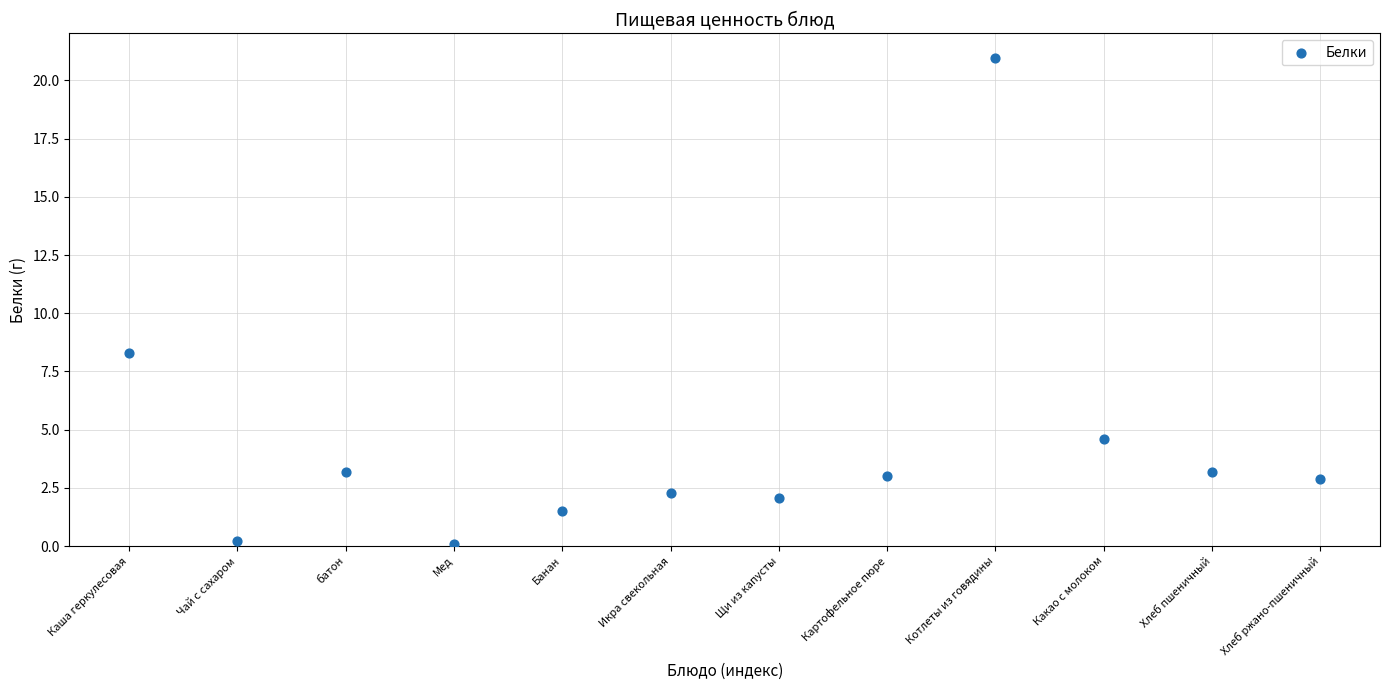

What Y value in the scatter plot is closest to 10?

8.3